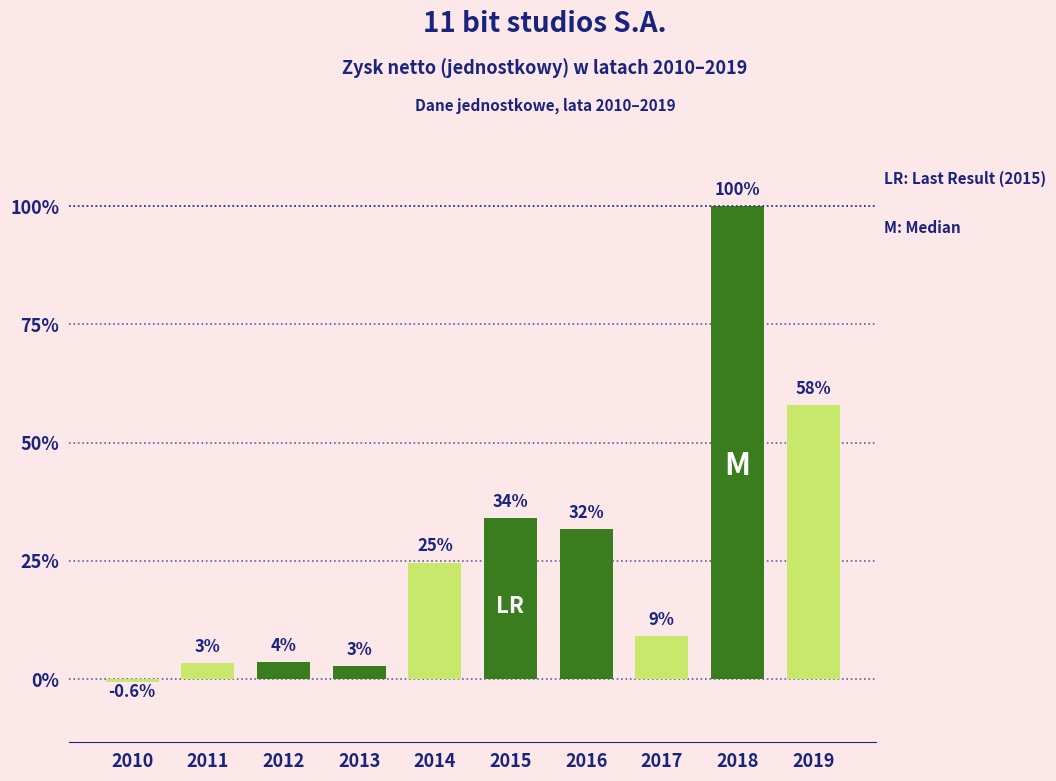

Are the bars horizontal?

No